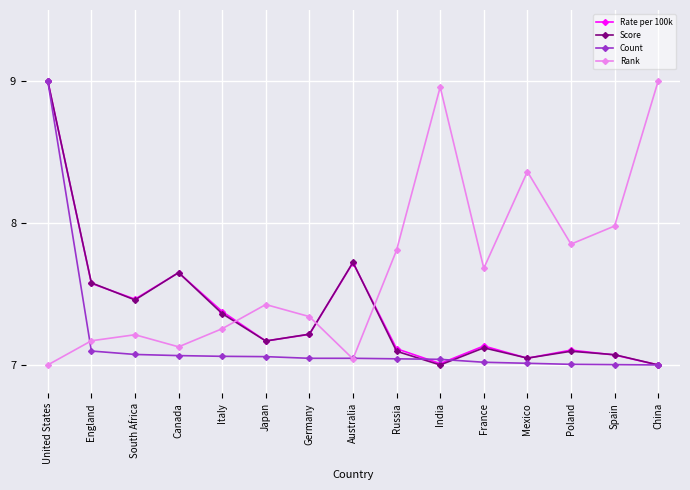

Where is Score nearest to the value 7?

India